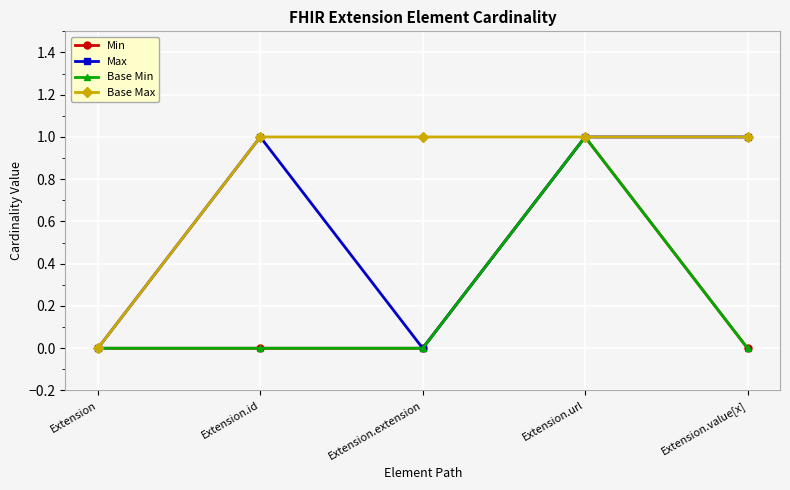

At how many categories does at least one series exceed 0?

4